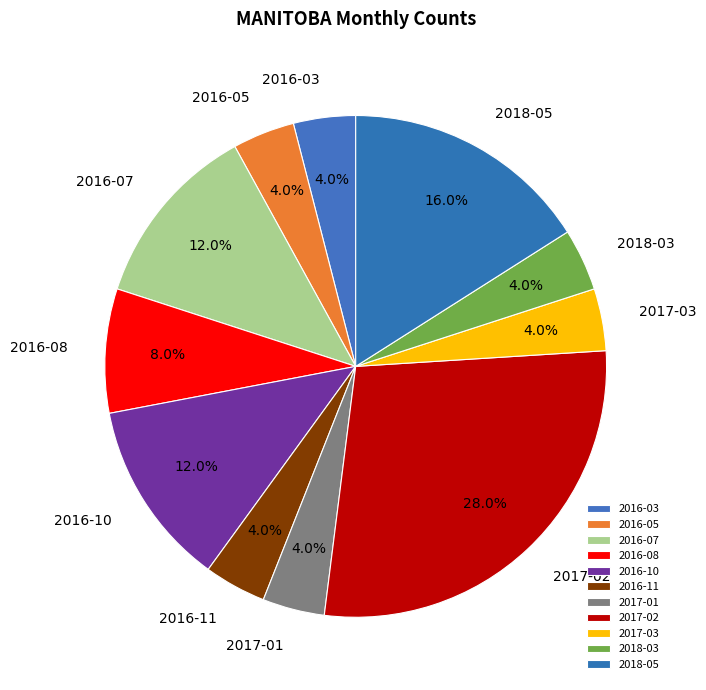

What percentage do 2016-05 and 2016-07 together represent?

16.0%